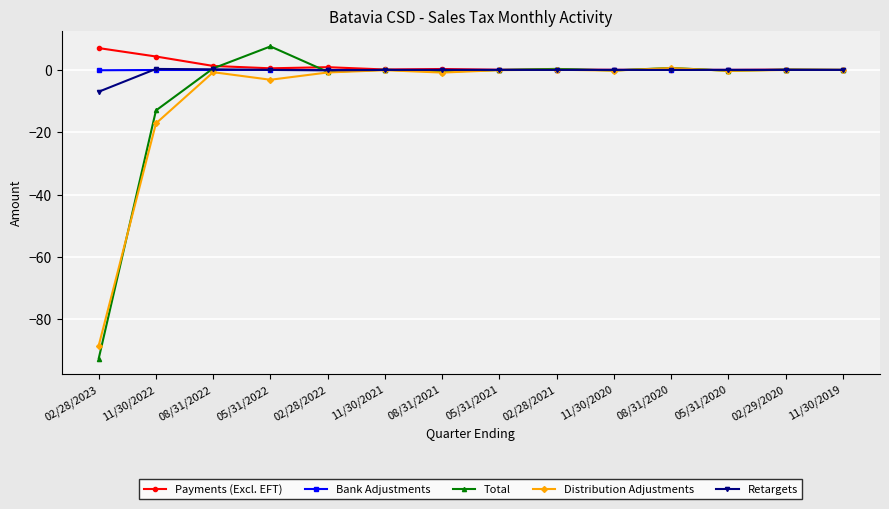

What is the highest value of the Total series?

7.5